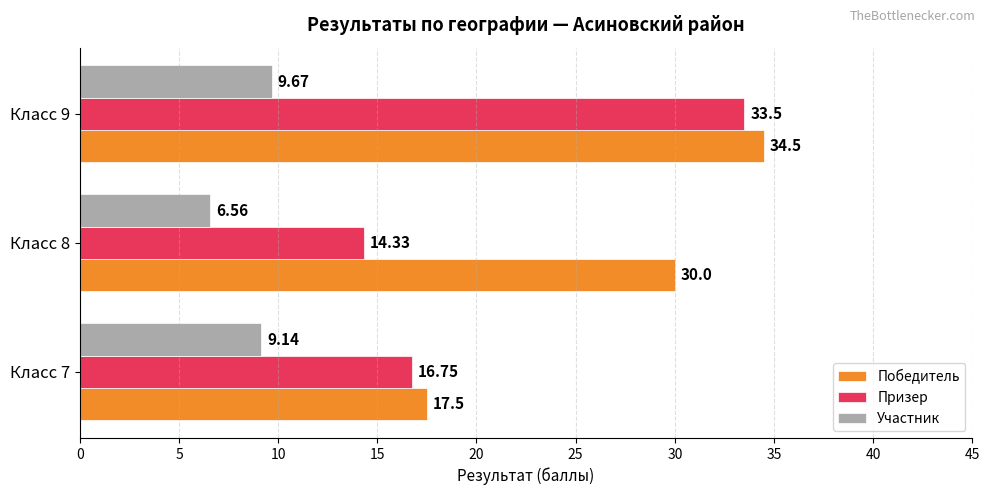

Which series has the largest total across all categories?

Победитель